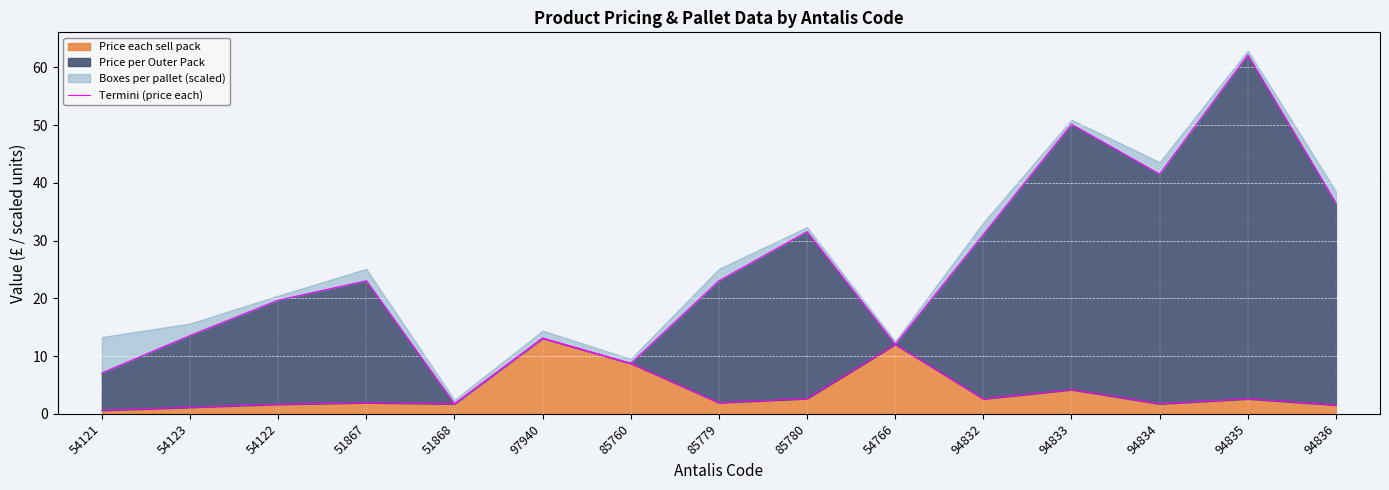

True or false: the data shows 8.7 at 85760.

True